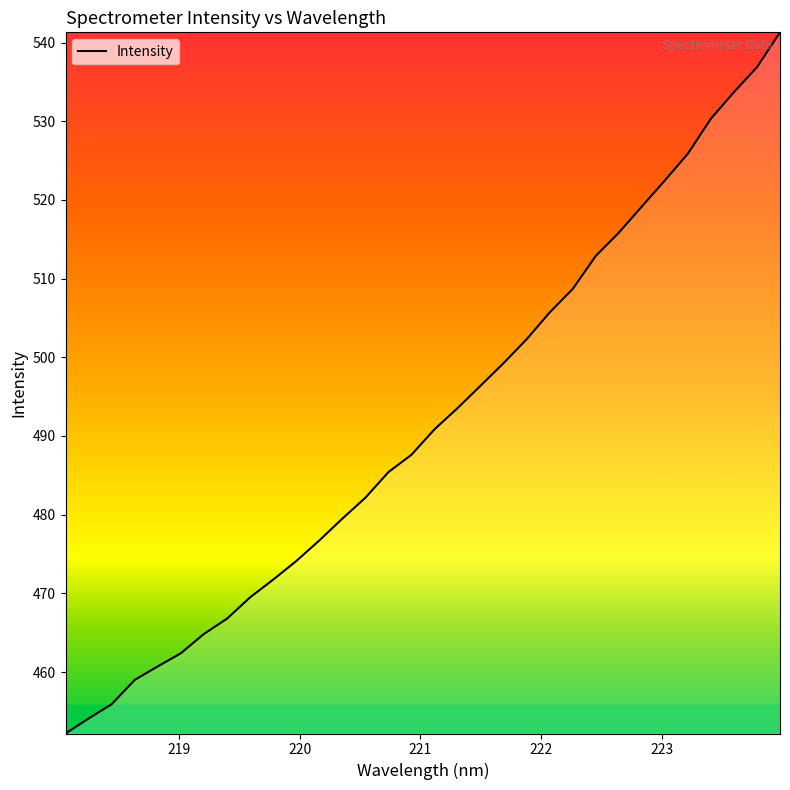

What is the smallest value displayed?

452.2